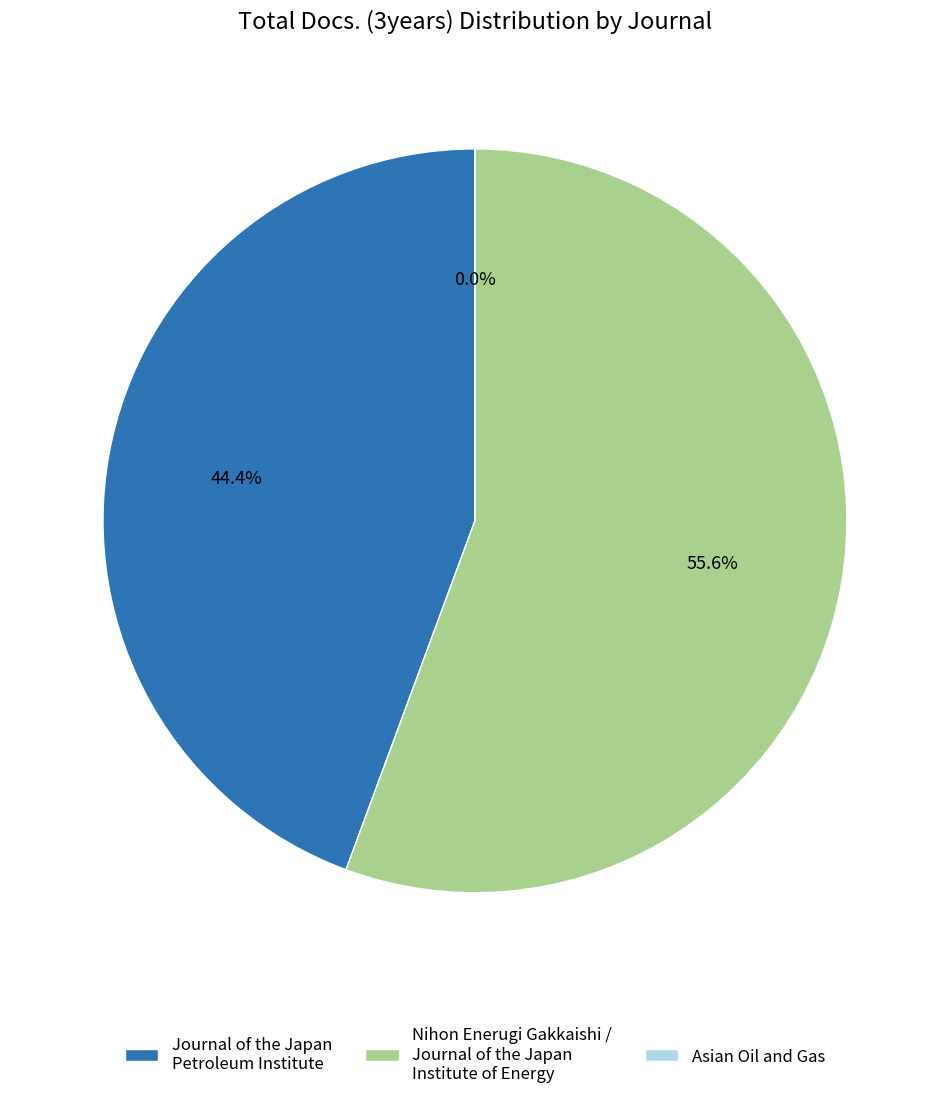

Which slice is the largest?

Nihon Enerugi Gakkaishi/Journal of the Japan Institute of Energy